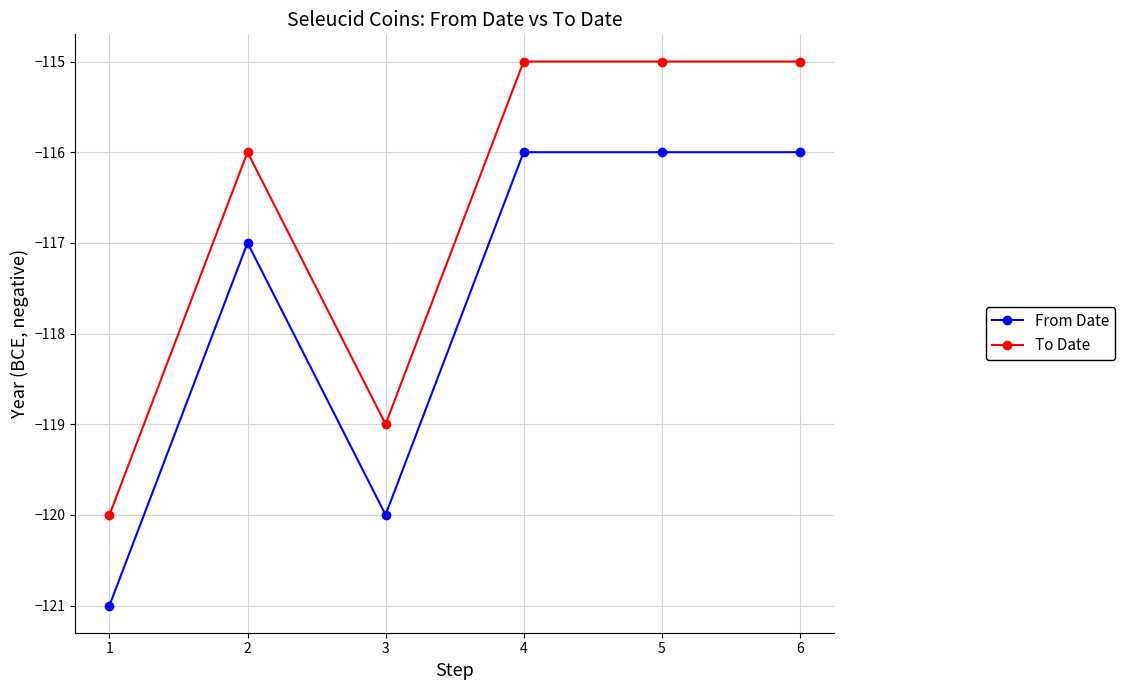

What is the value of the To Date point at the 2nd from the left?

-116